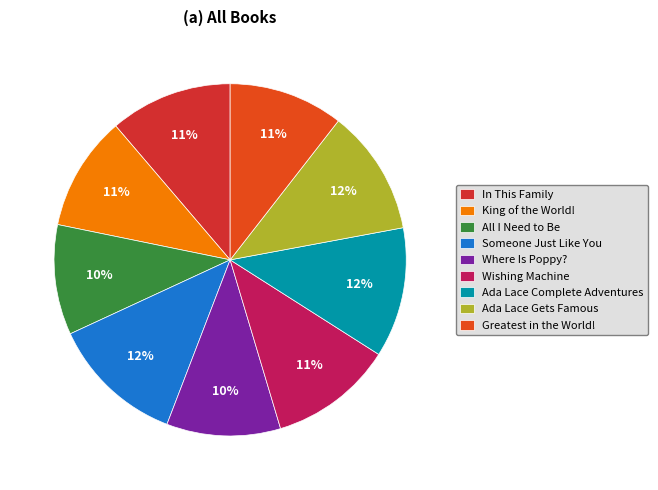

To the nearest percent, what portion does All I Need to Be represent?

10%